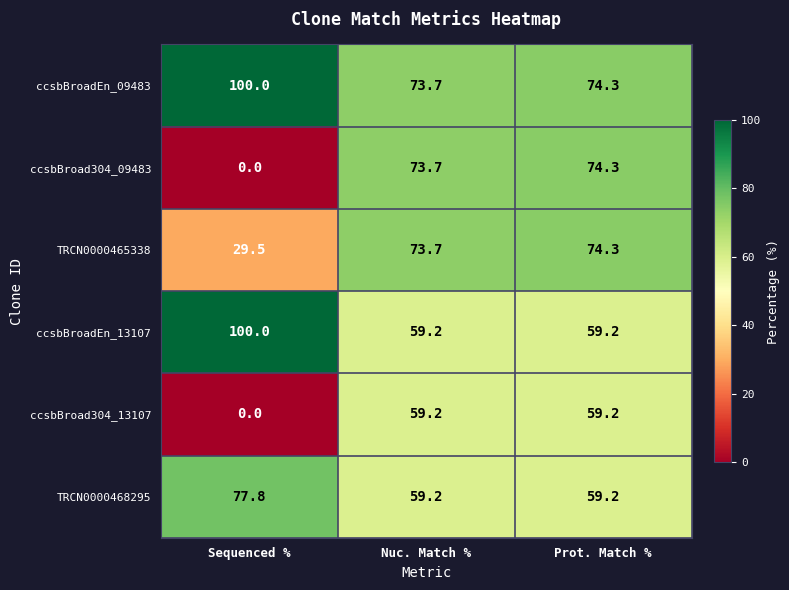

Is it true that ccsbBroad304_13107 equals 59.2 at Prot. Match %?

True